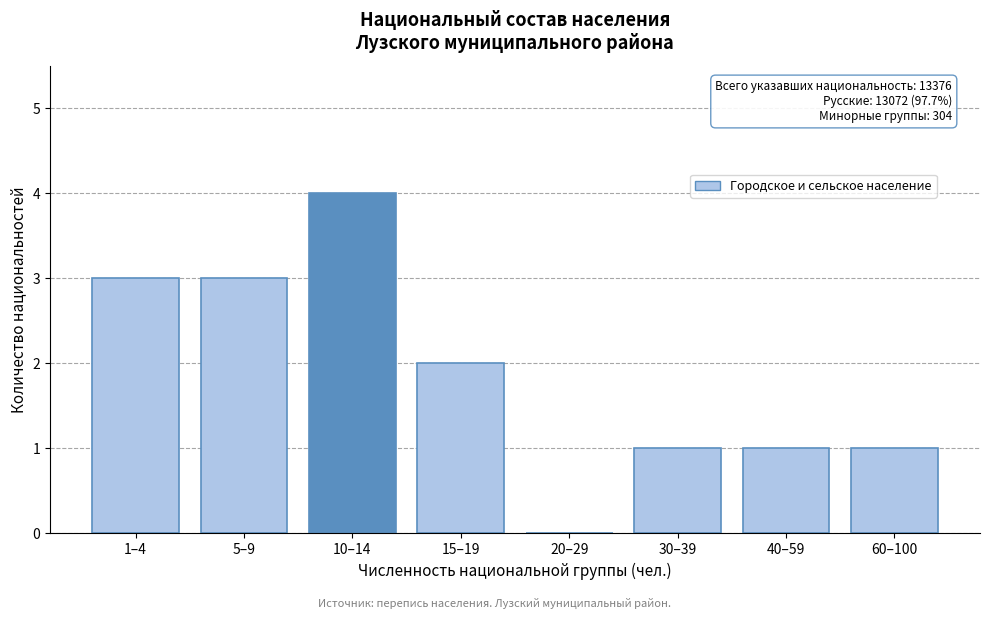

Reading left to right, transcribe all the data shown in this chart.

1–4=3	5–9=3	10–14=4	15–19=2	20–29=0	30–39=1	40–59=1	60–100=1